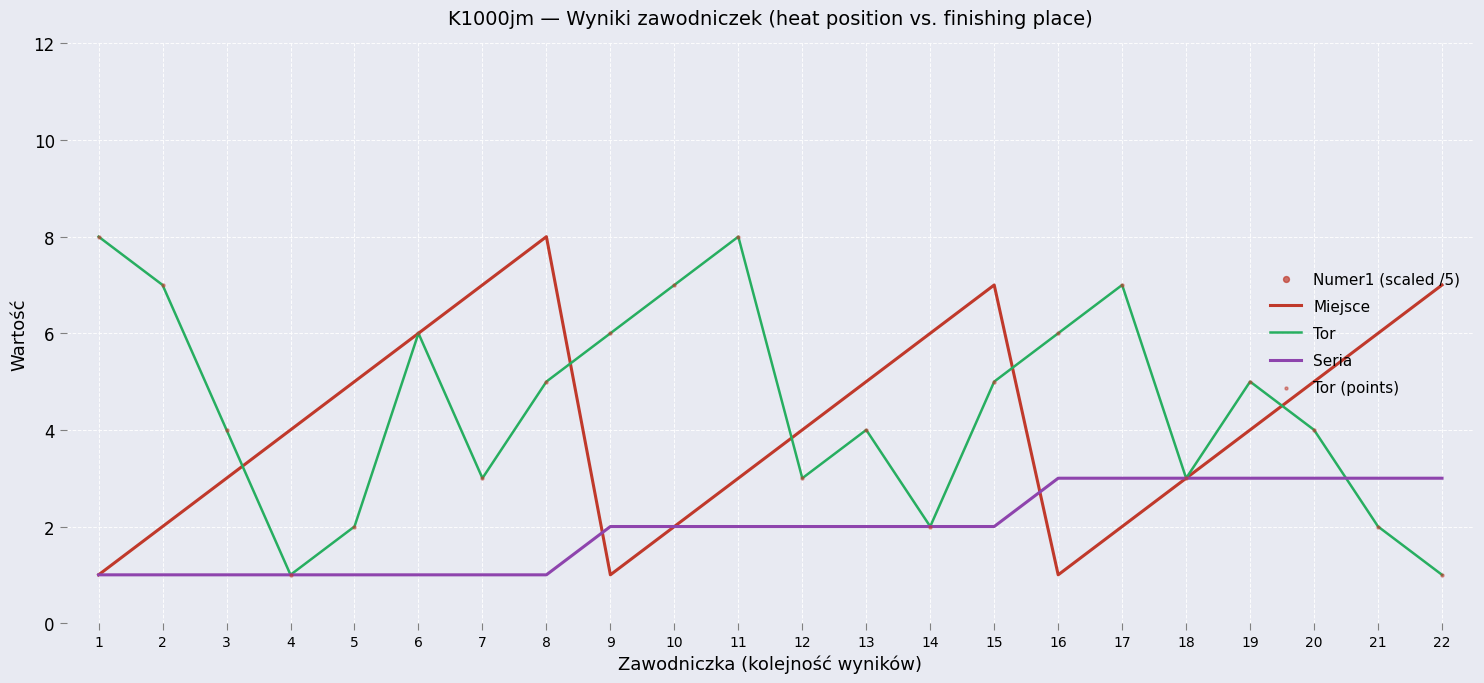

Which series reaches the minimum Y coordinate?

Miejsce